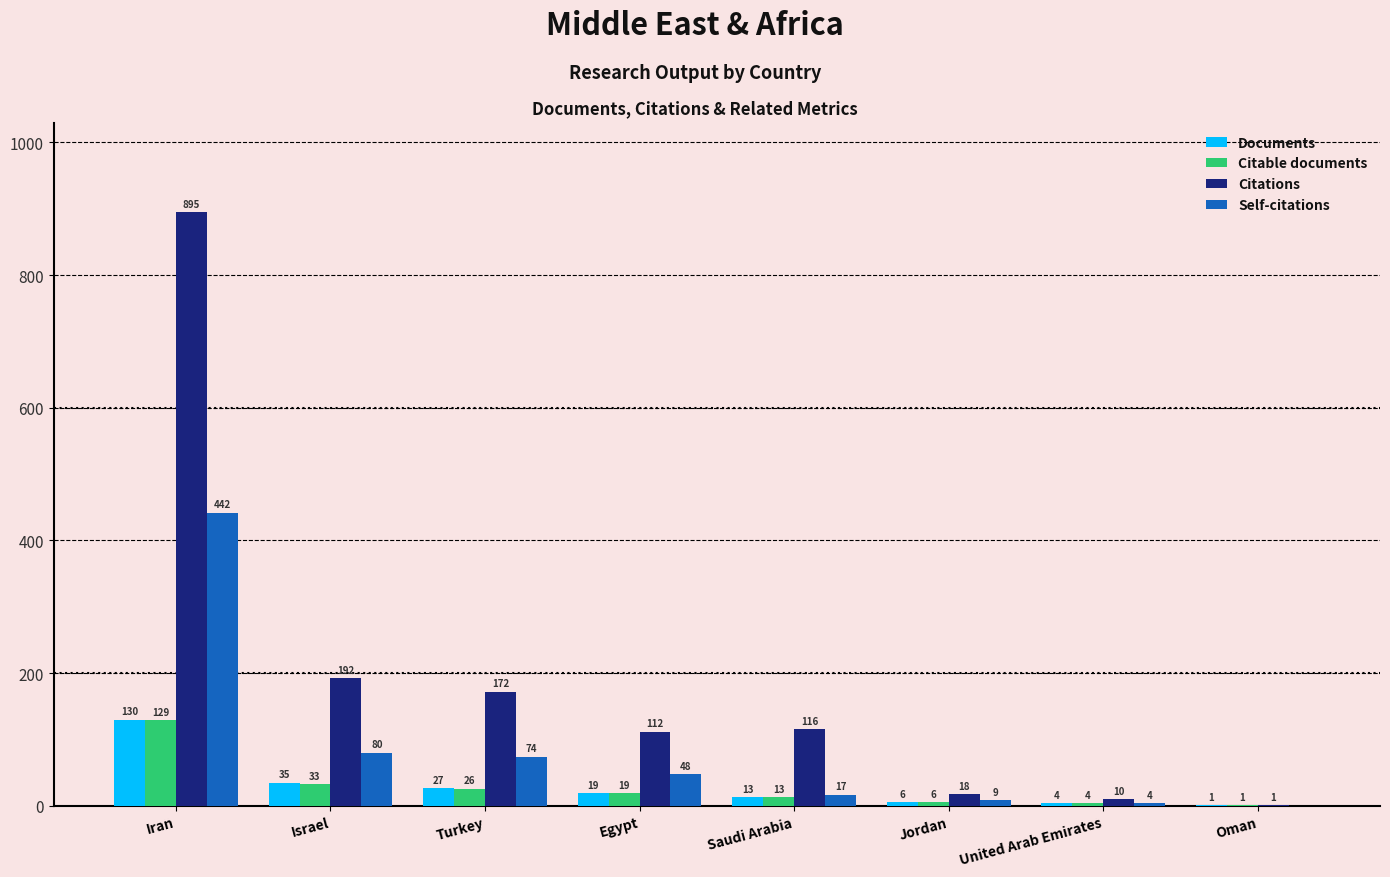

Where does the Self-citations series first go above 48?

Iran